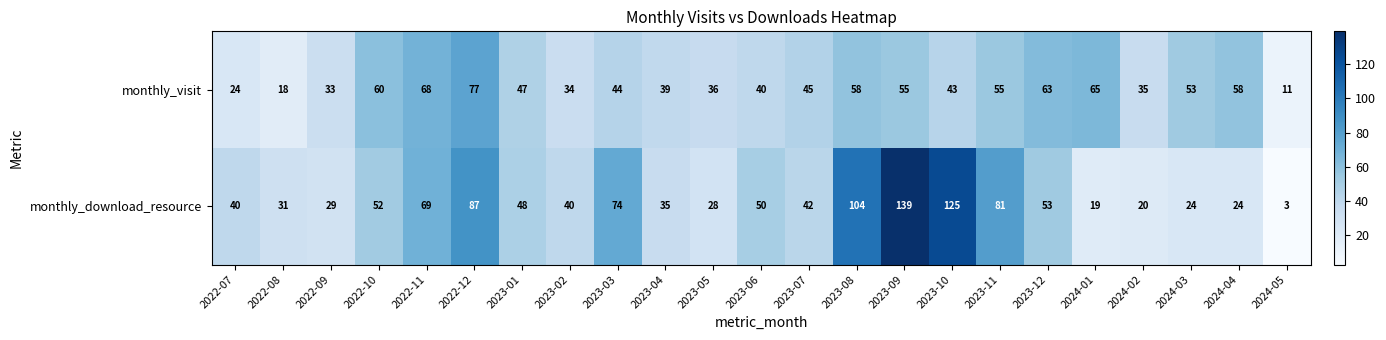

What is the greatest value displayed?

139